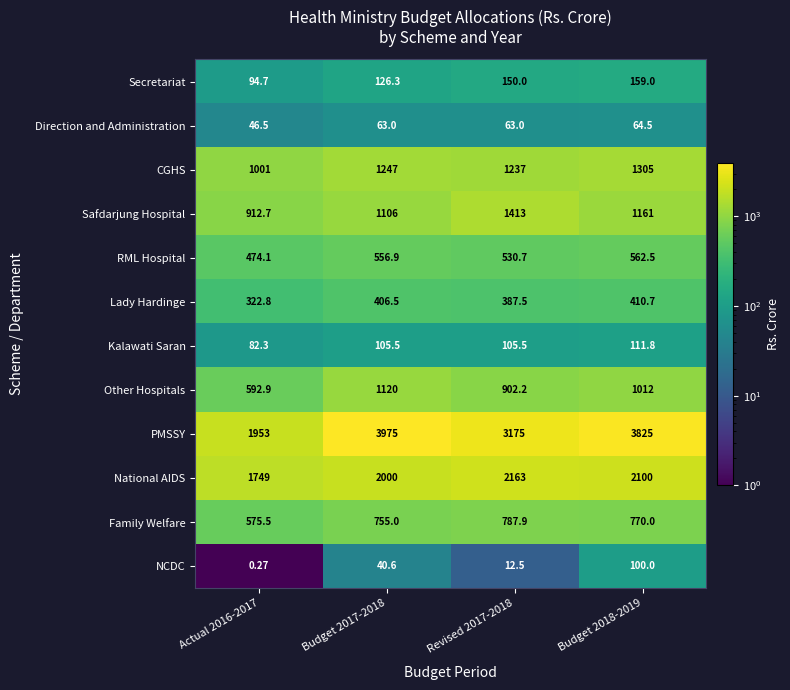

Between Revised 2017-2018 and Budget 2018-2019, which series saw the biggest shift?

PMSSY